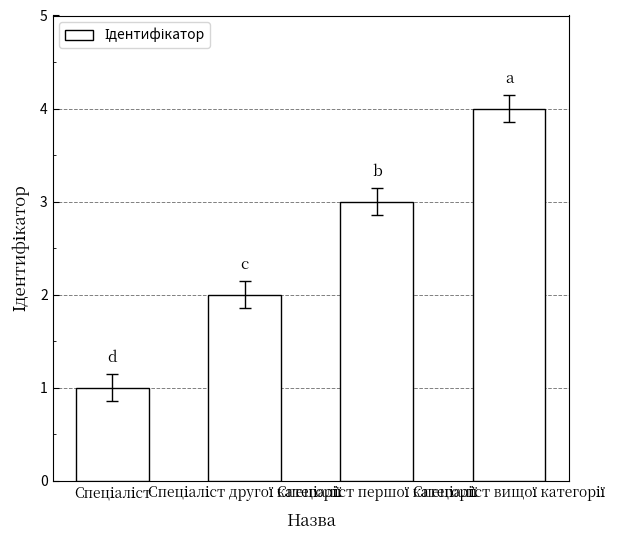

How many series are shown in this chart?

1